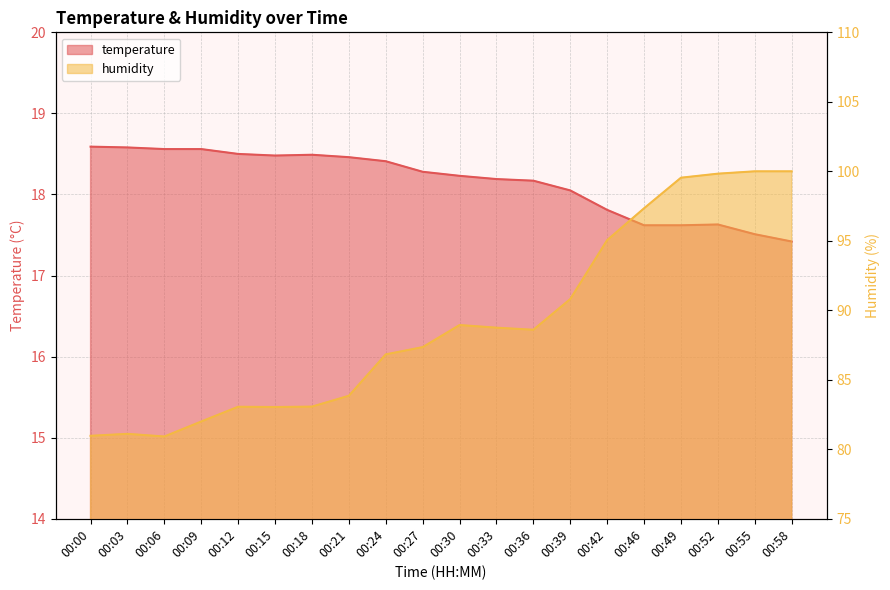

At which label does humidity first exceed 88?

00:30